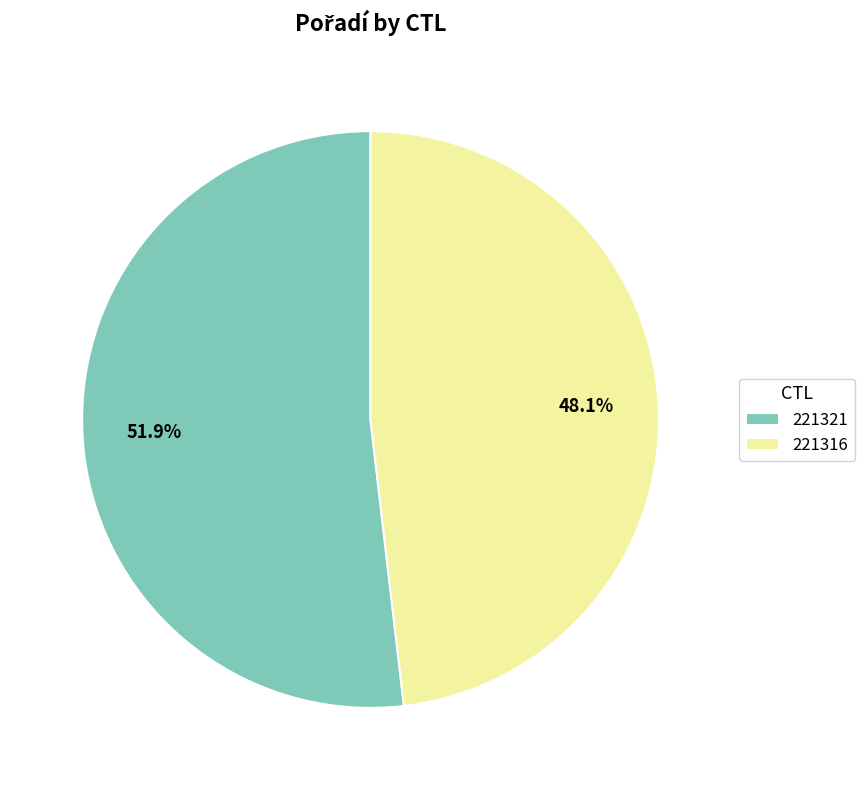

Rank the categories by value from highest to lowest.

221321, 221316